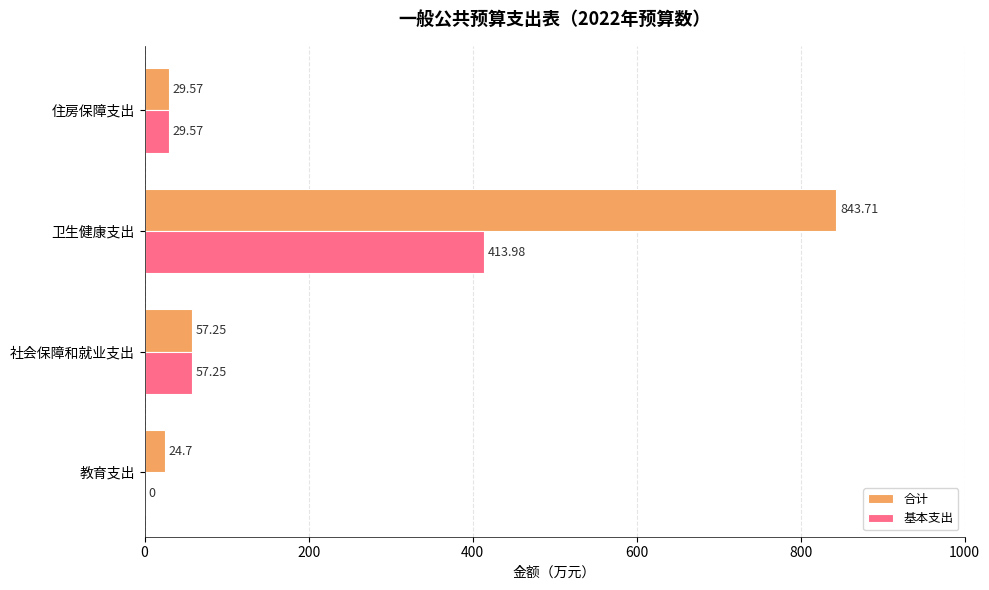

At which category is the sum across all series the highest?

卫生健康支出